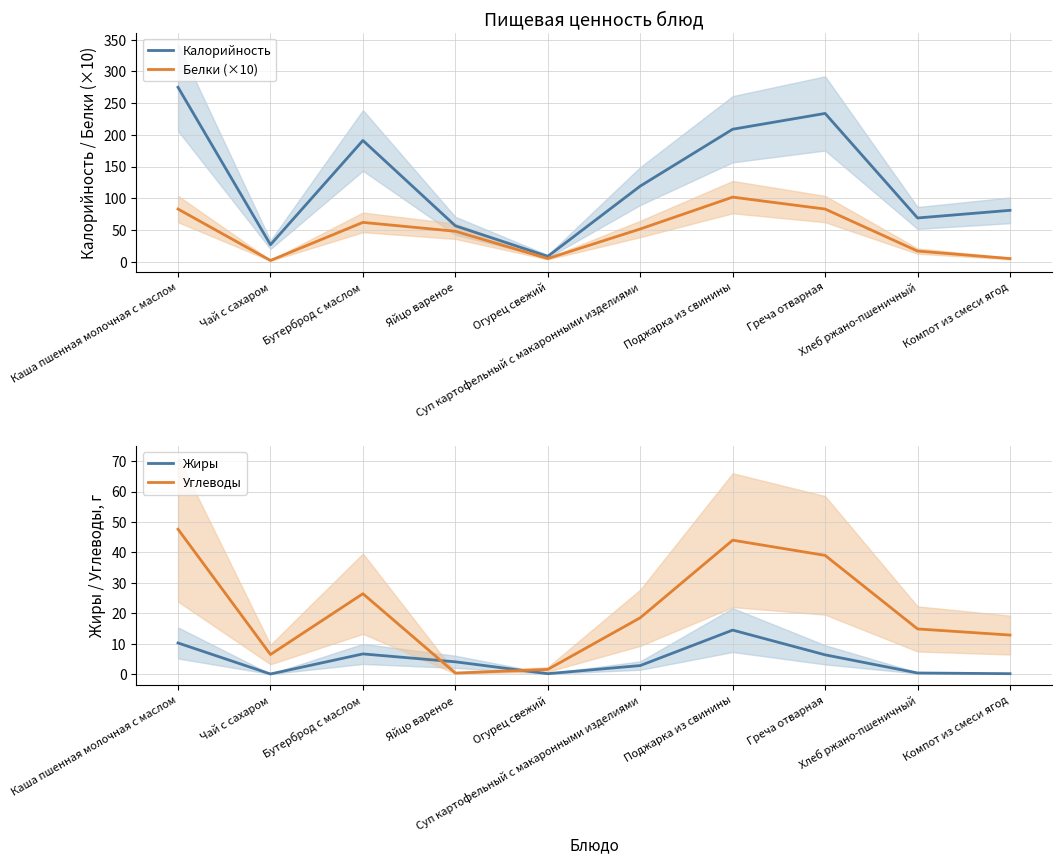

Between Яйцо вареное and Суп картофельный с макаронными изделиями, which series saw the biggest shift?

Калорийность